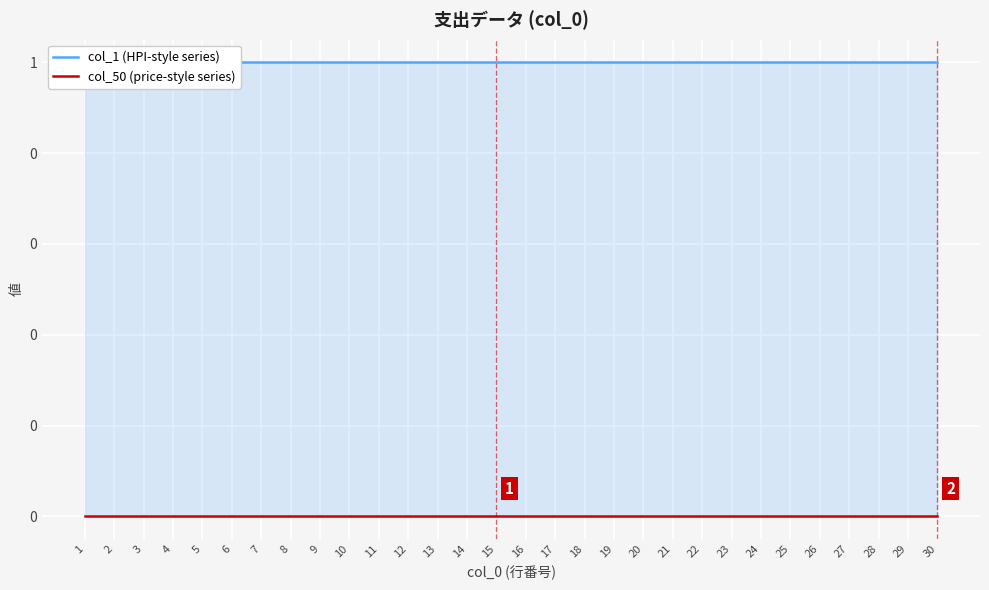

At how many categories does at least one series exceed 0?

30